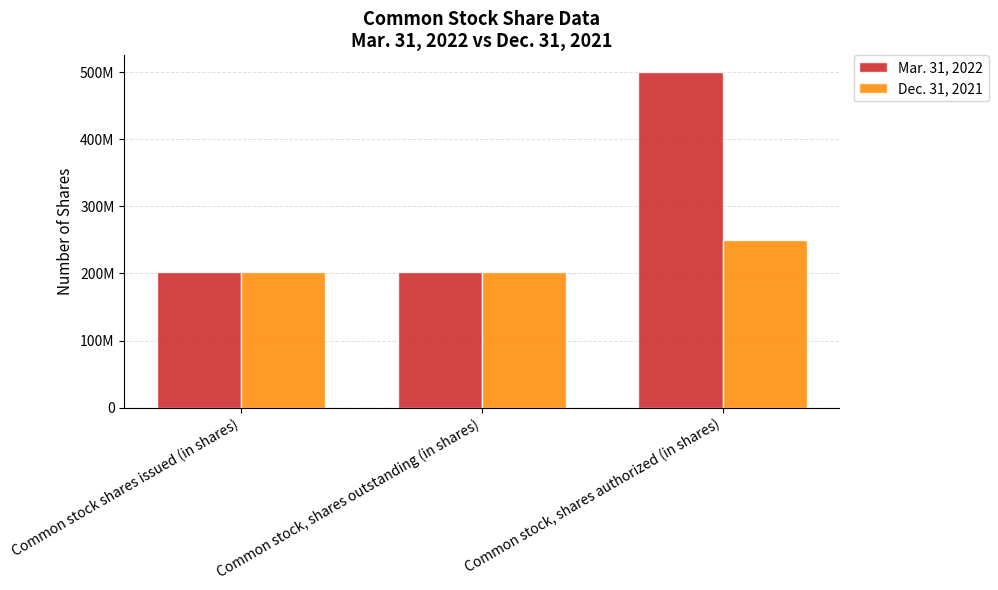

What is the value of the Dec. 31, 2021 bar at the 1st from the left?

201988662